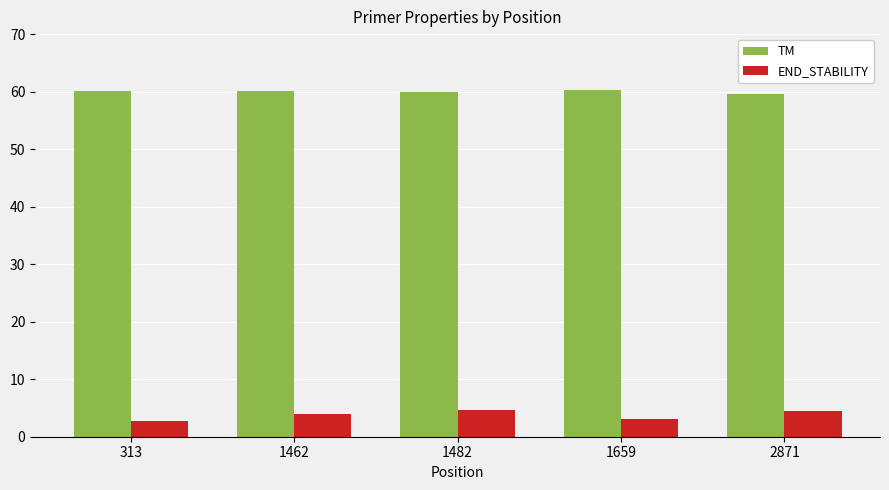

What is the greatest value displayed?

60.3